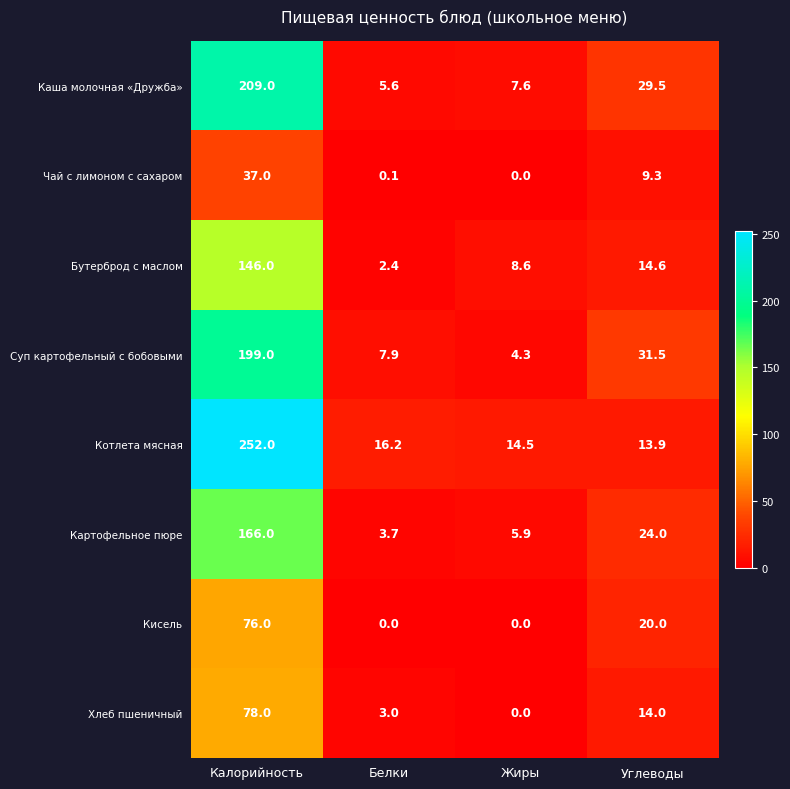

Which series changed the most between Белки and Углеводы?

Каша молочная «Дружба»